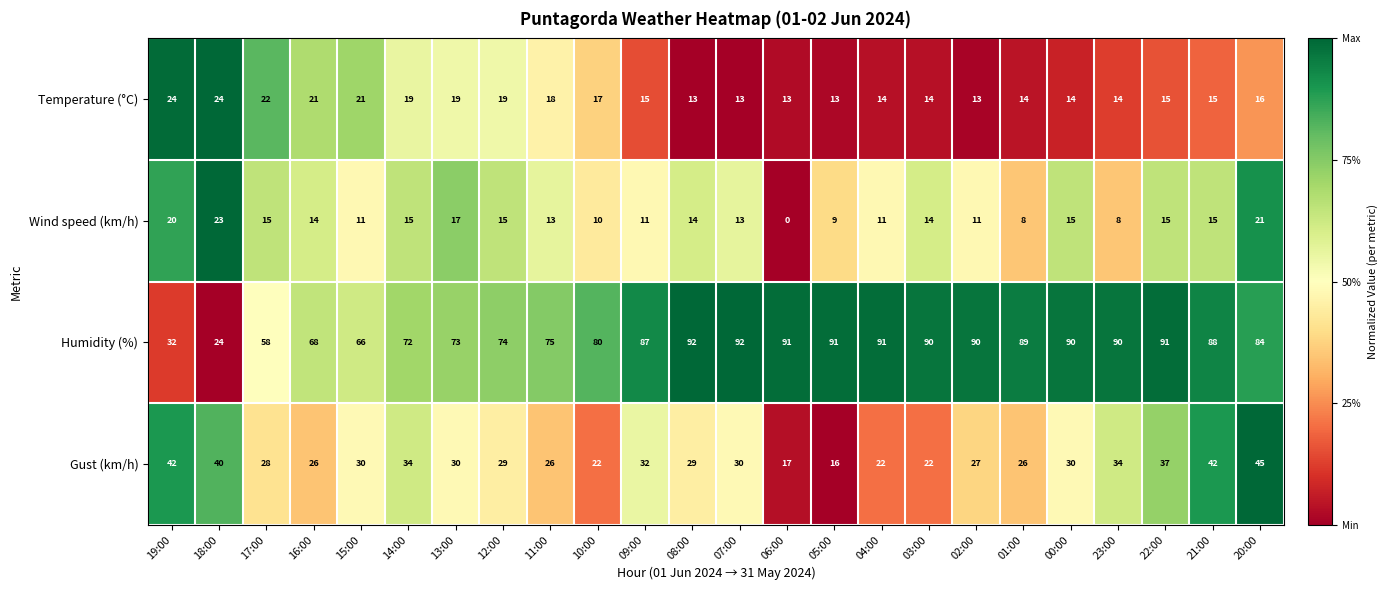

Is it true that Wind speed (km/h) equals 24 at 22:00?

False